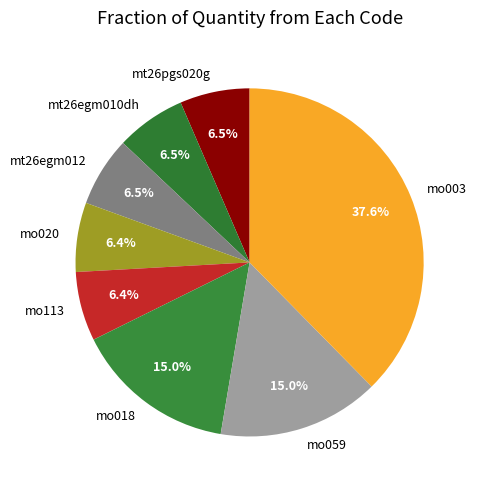

Which category has the biggest portion of the pie?

mo003